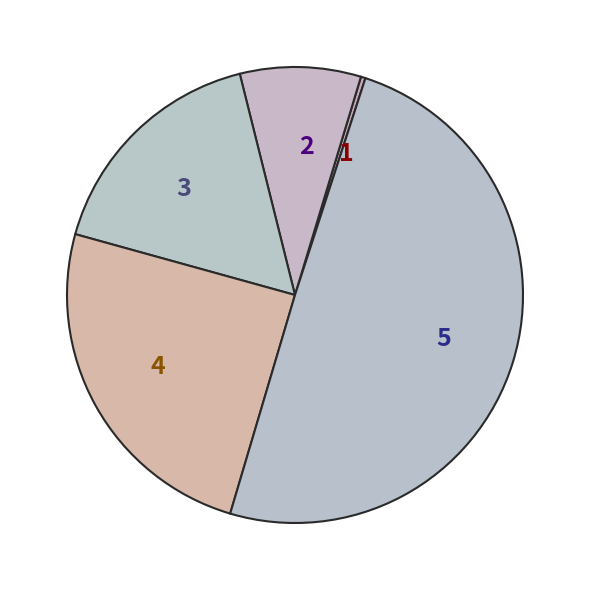

Is the sum of 1 and 2 greater than half?

No